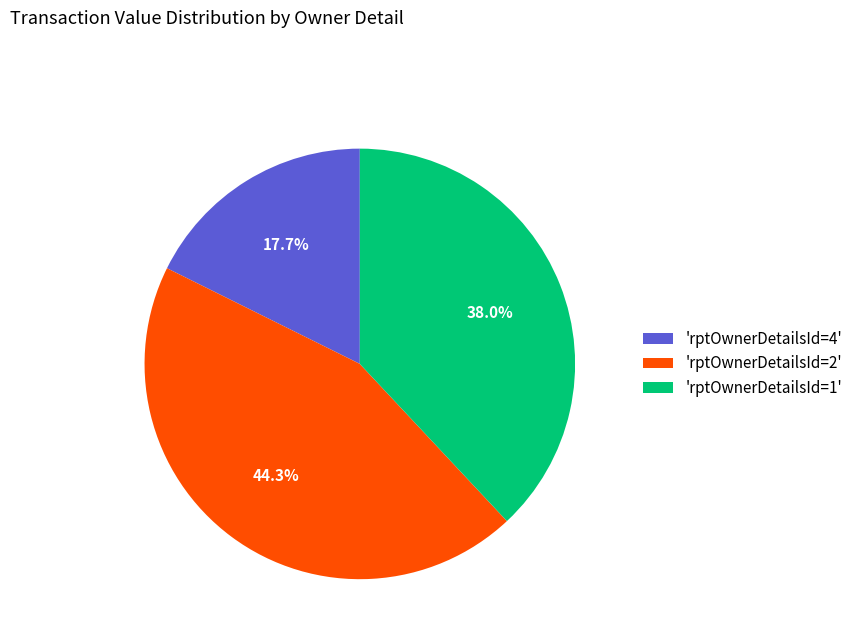

Which category has the biggest portion of the pie?

'rptOwnerDetailsId=2'